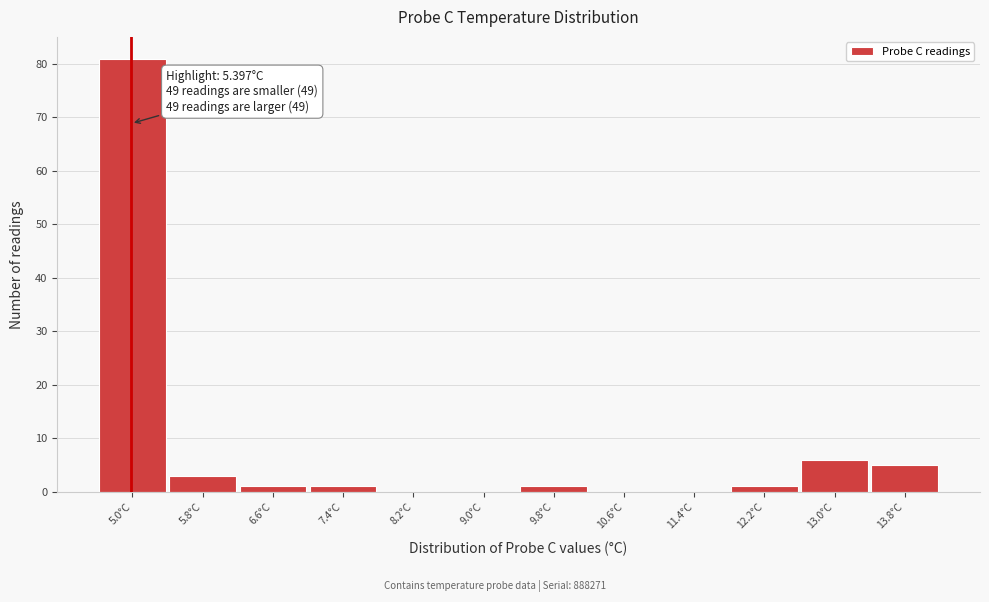

Reading left to right, list all the values displayed in this chart.

5.0°C=81	5.8°C=3	6.6°C=1	7.4°C=1	8.2°C=0	9.0°C=0	9.8°C=1	10.6°C=0	11.4°C=0	12.2°C=1	13.0°C=6	13.8°C=5